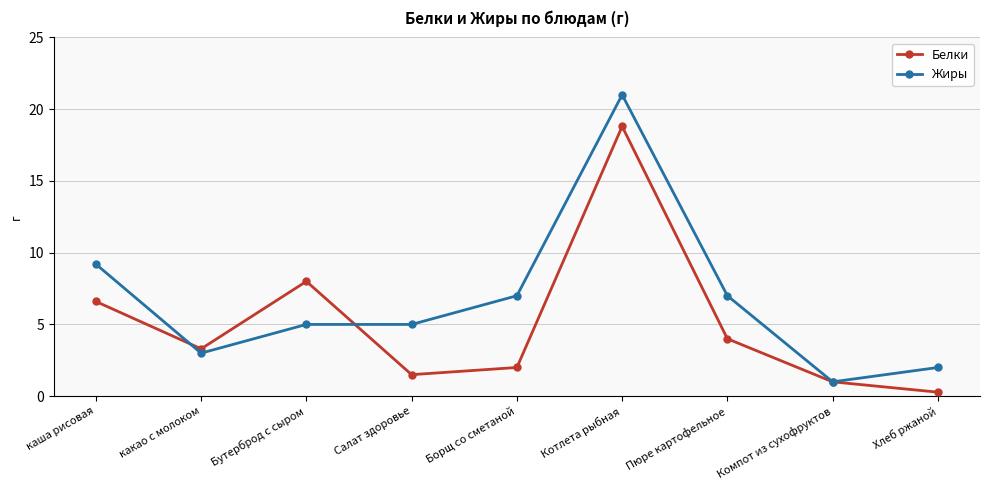

What is the average value of the Жиры series?

6.7